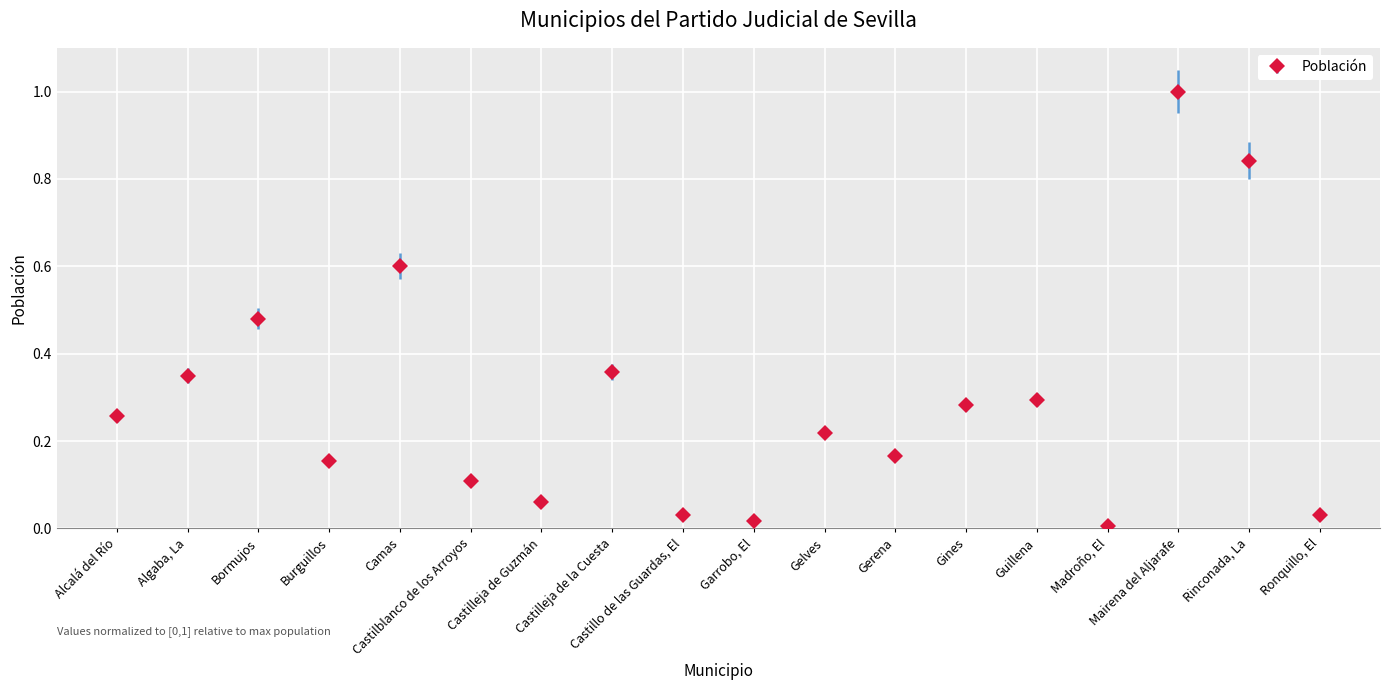

What is the label of the 15th point from the right?

Burguillos